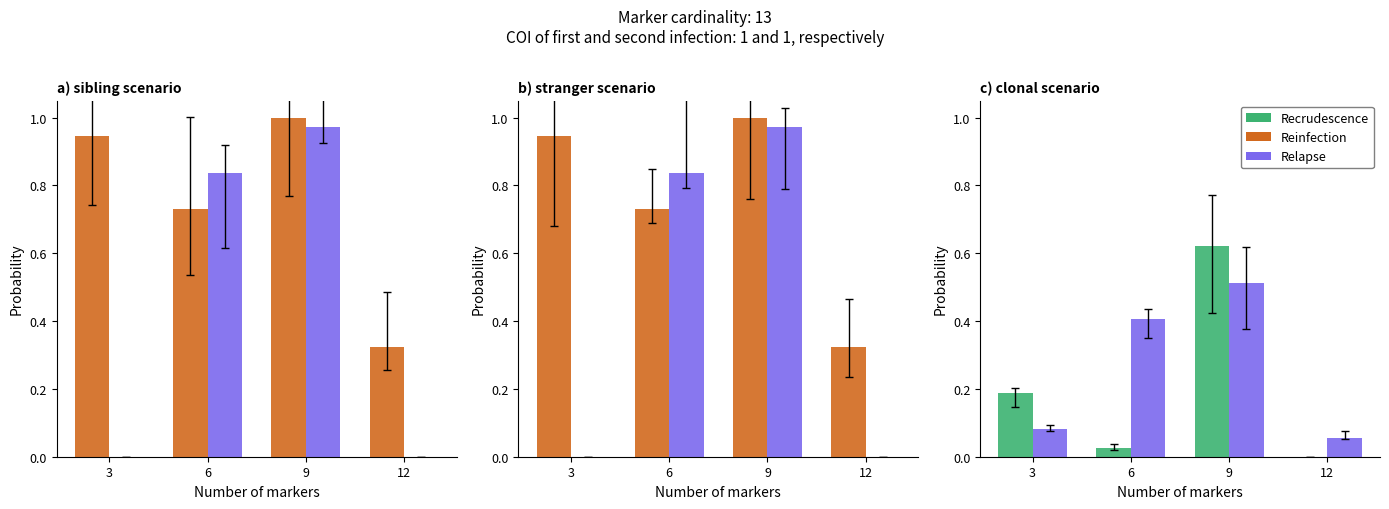

Which series has the largest total across all categories?

Reinfection